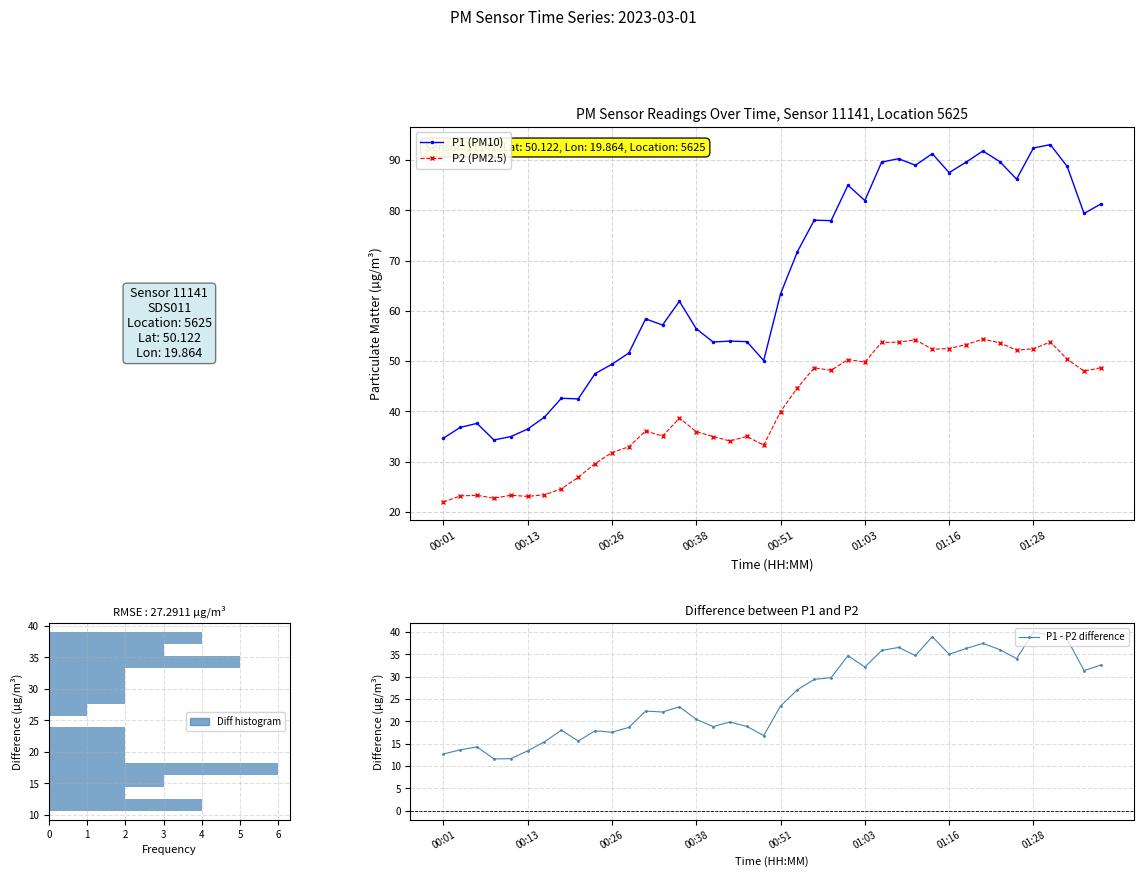

Rank the series by their average value, from lowest to highest.

P2, P1